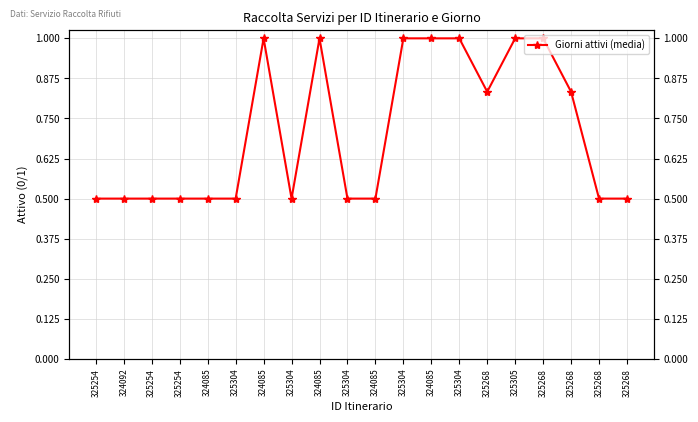

Rank the categories by value from highest to lowest.

324085, 324085, 325304, 324085, 325304, 325305, 325268, 325268, 325268, 325254, 324092, 325254, 325254, 324085, 325304, 325304, 325304, 324085, 325268, 325268